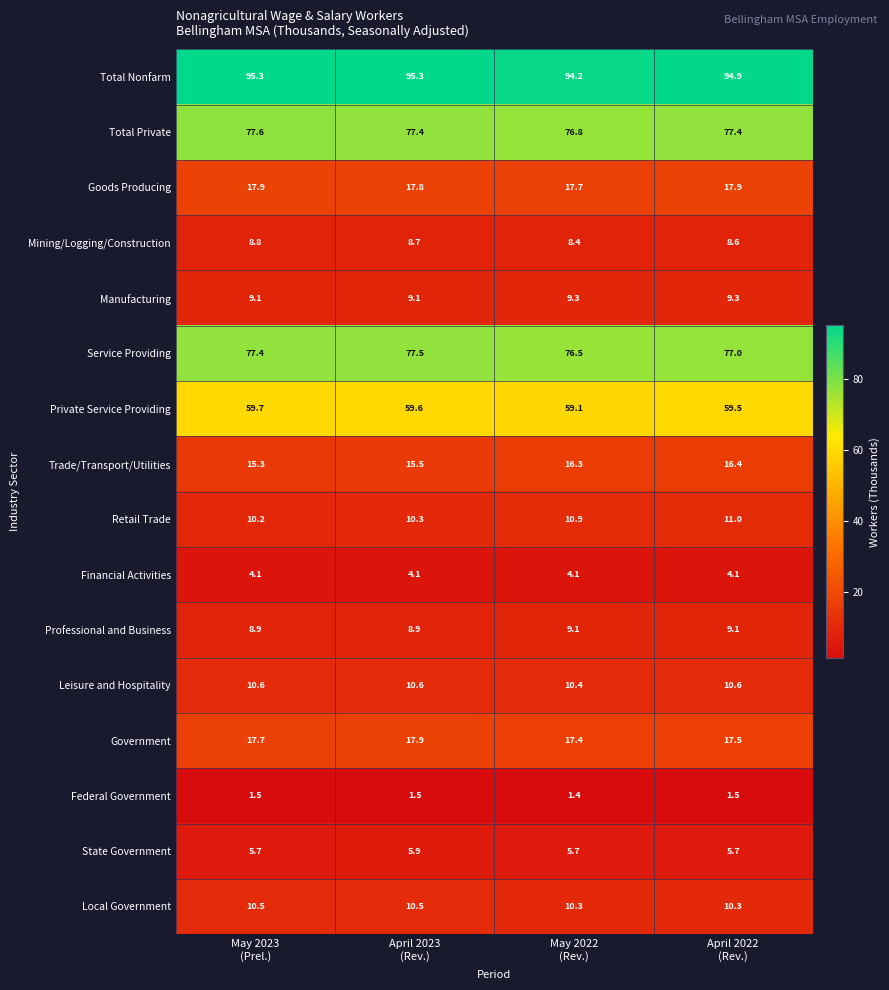

What is the average value of the Leisure and Hospitality series?

10.6